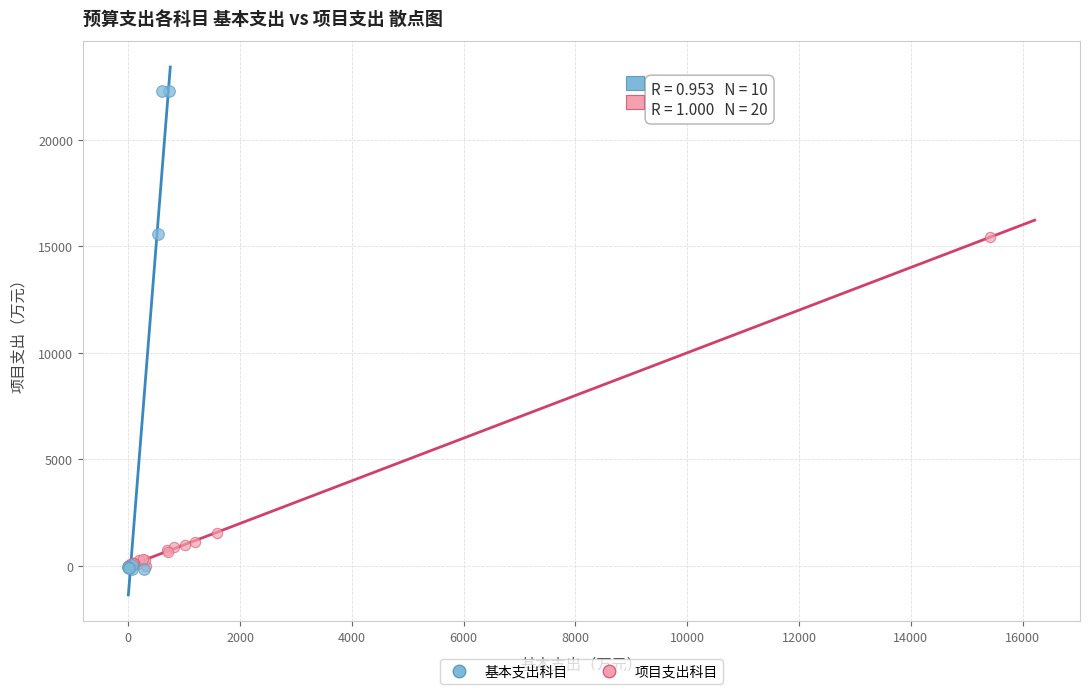

Which series has the largest Y range (max minus min)?

基本支出科目